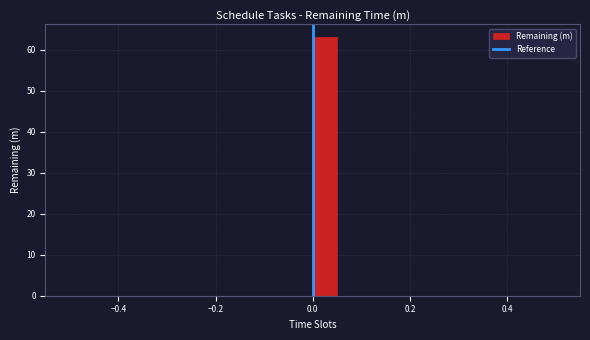

Around what value on the x-axis is the tallest bar? Give the approximate position of its centre, as read against the axis.

0.02